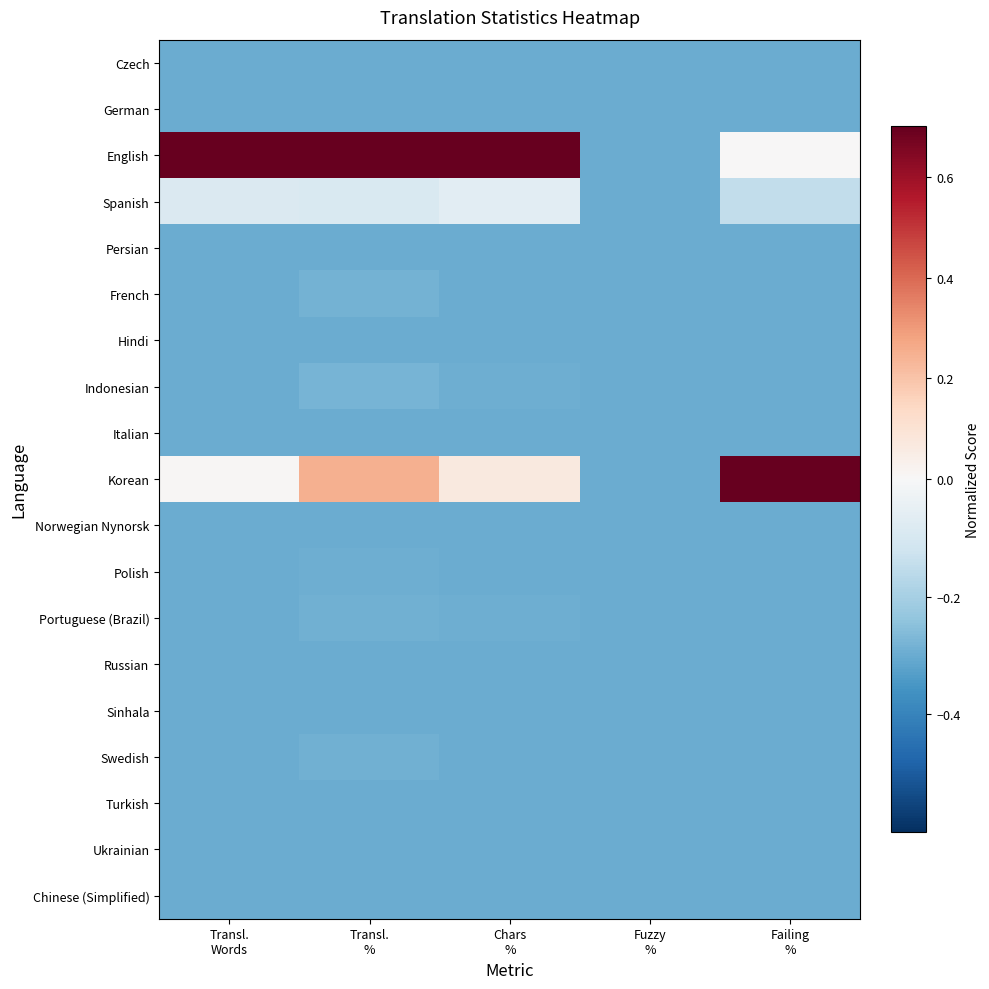

Which series has the largest total across all categories?

English